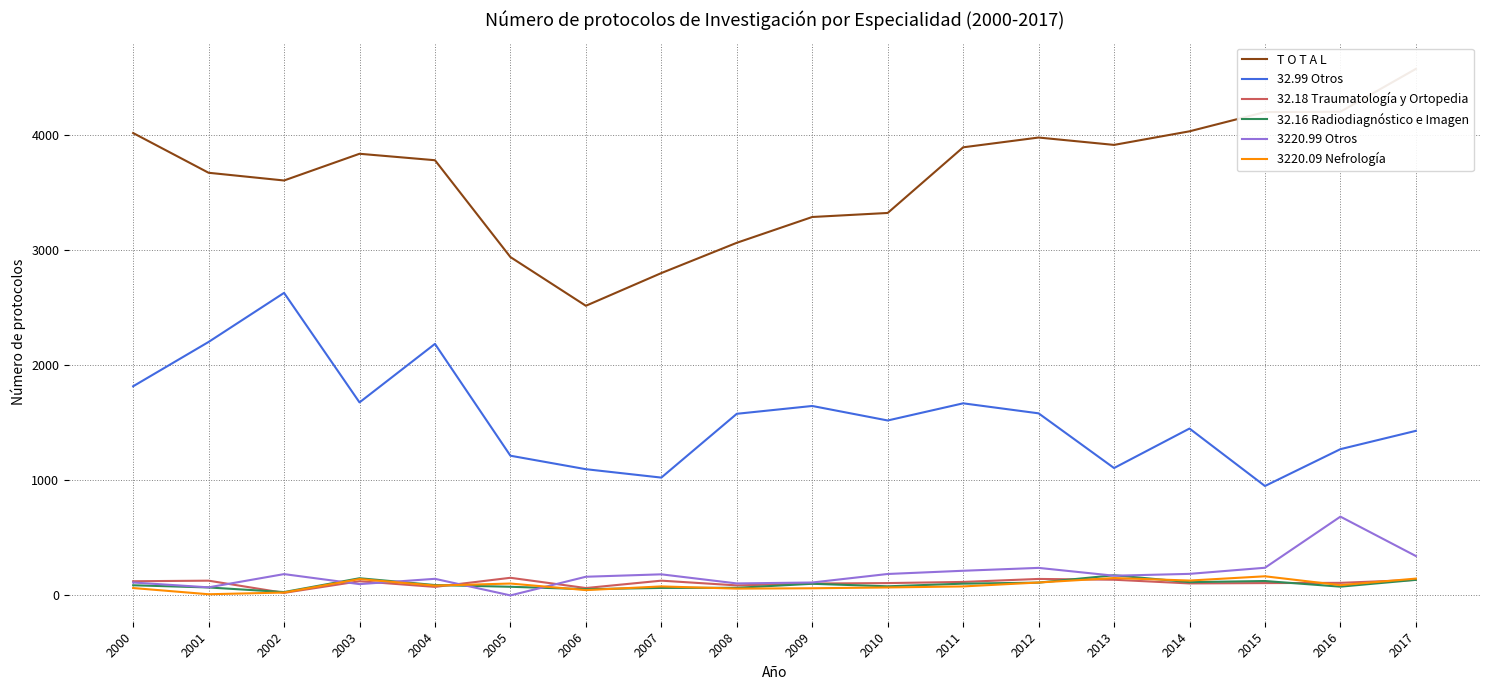

Between 2005 and 2014, which series saw the biggest shift?

T O T A L